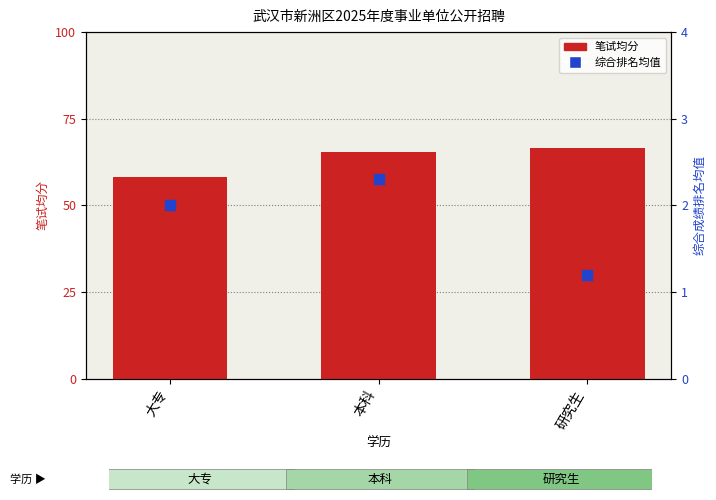

Which series contains the highest Y value?

笔试均分